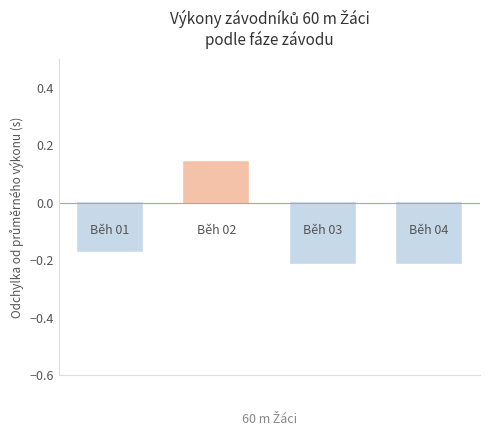

How many values are below zero?

3